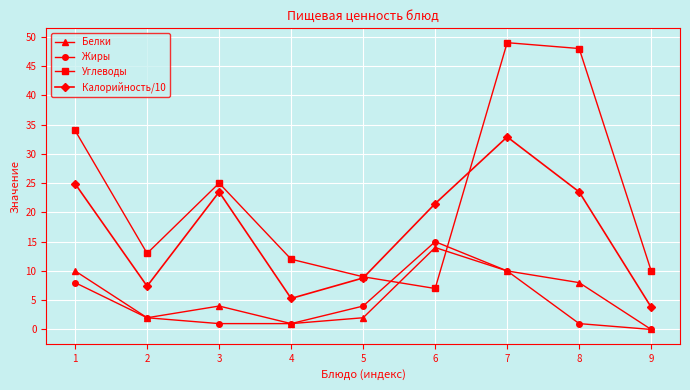

True or false: Белки has a value of 0.0 at 9.

True